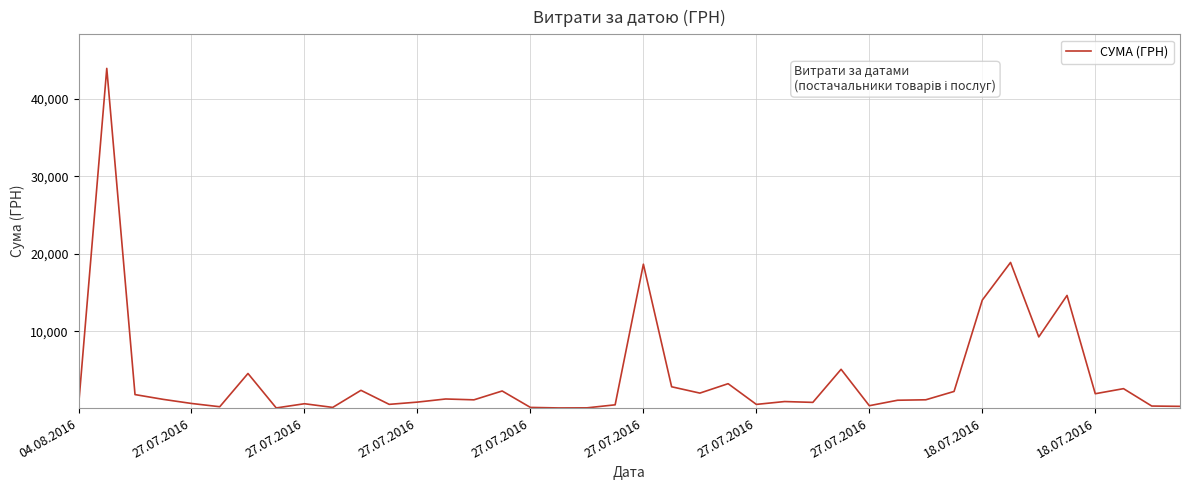

What is the greatest value displayed?

43943.4